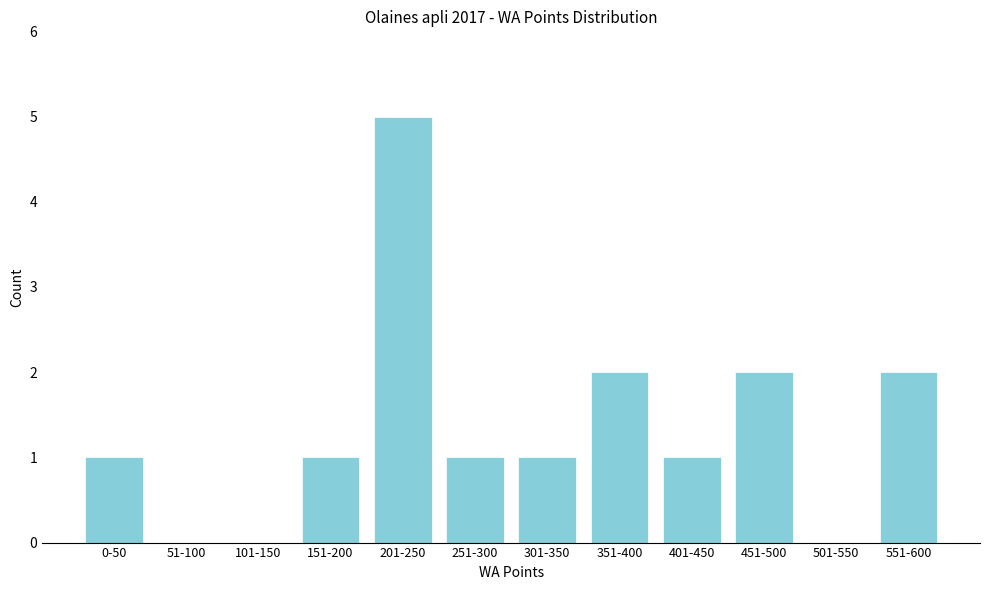

Reading left to right, list all the values displayed in this chart.

0-50=1	51-100=0	101-150=0	151-200=1	201-250=5	251-300=1	301-350=1	351-400=2	401-450=1	451-500=2	501-550=0	551-600=2